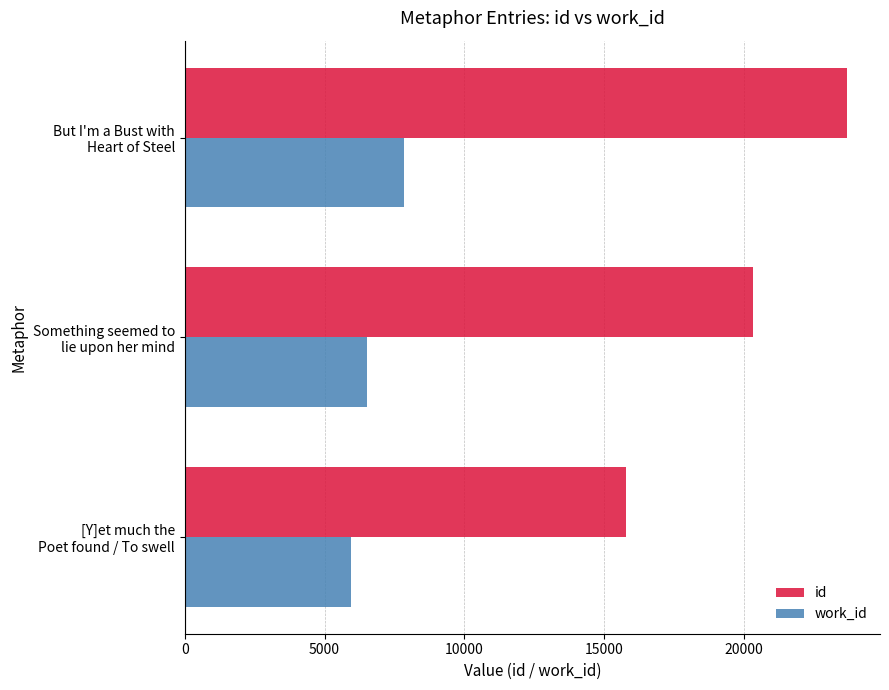

What are all the series names shown in the legend?

id, work_id